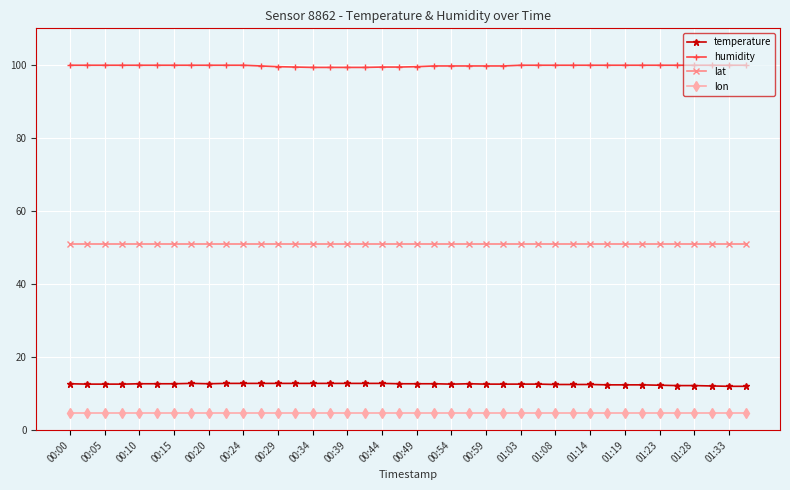

What is the value of the lon point at the 26th from the left?

4.8